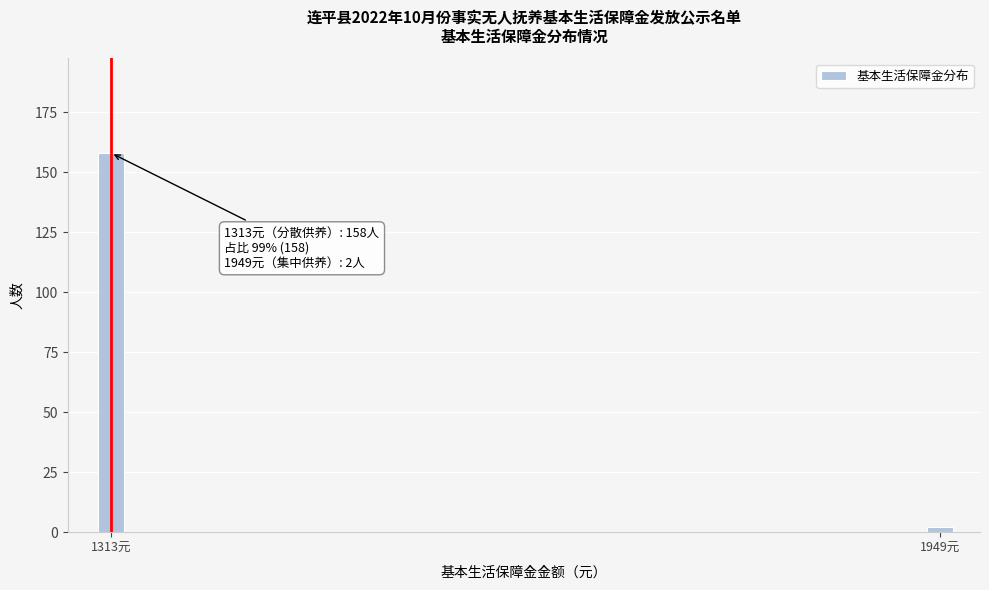

Reading right to left, extract all data points from this chart.

2	158